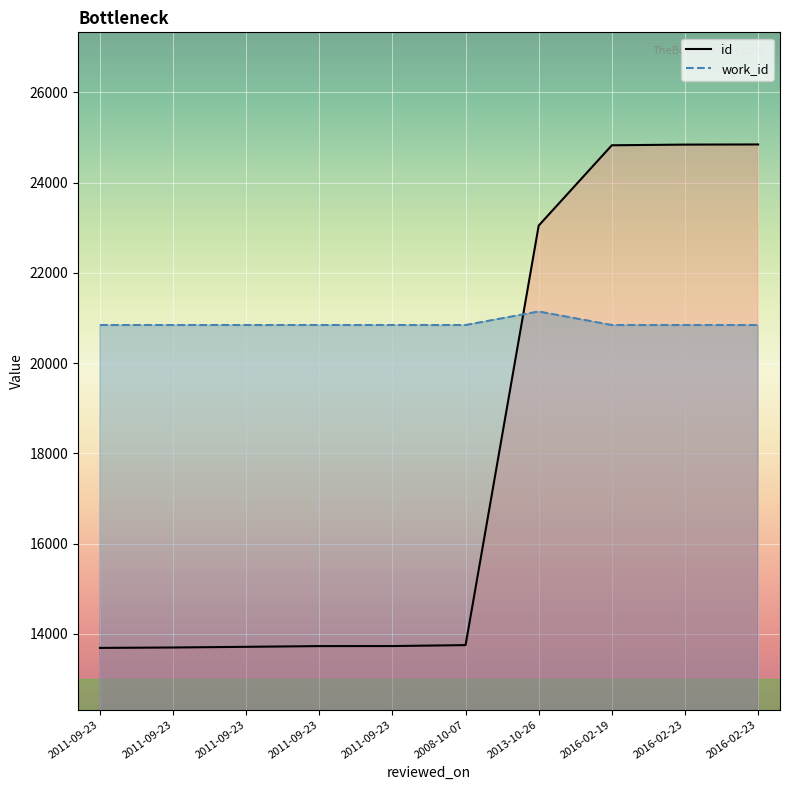

What is the value of the id_line point at the 6th from the left?

13753.0